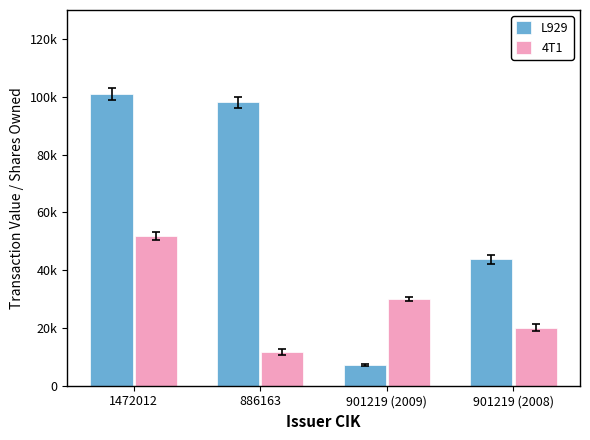

What is the spread (max minus min) of values at 901219 (2009)?

22806